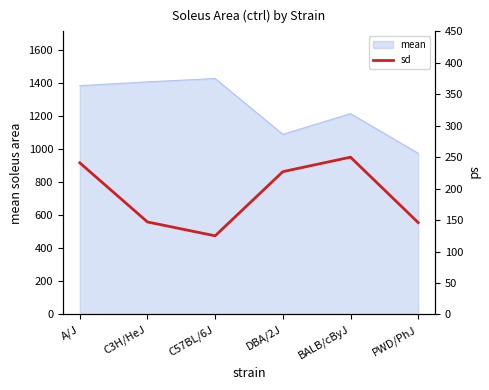

The chart shows a value of 60 at A/J. True or false?

False